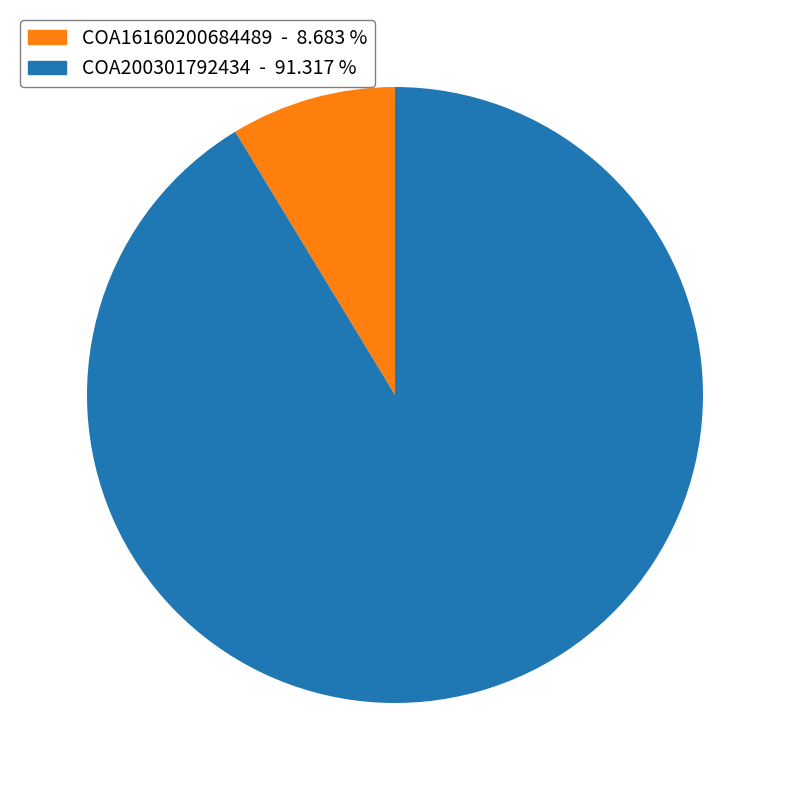

How many segments does this pie chart have?

2